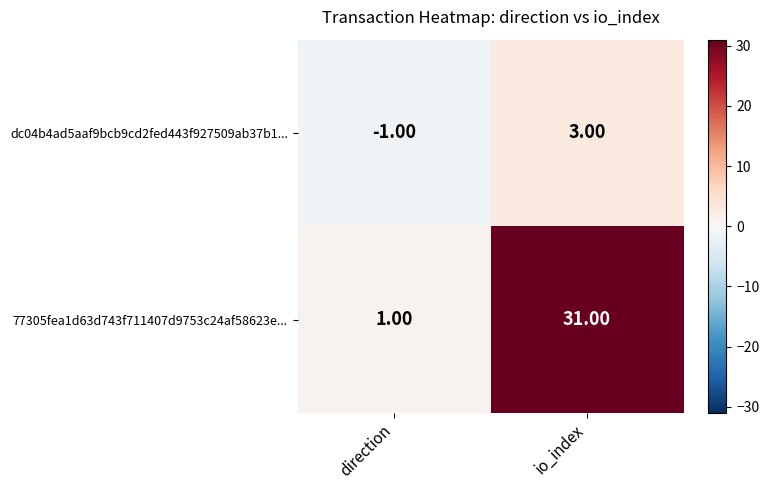

What is the difference between the dc04b4ad5aaf9bcb9cd2fed443f927509ab37b1... values at direction and io_index?

4